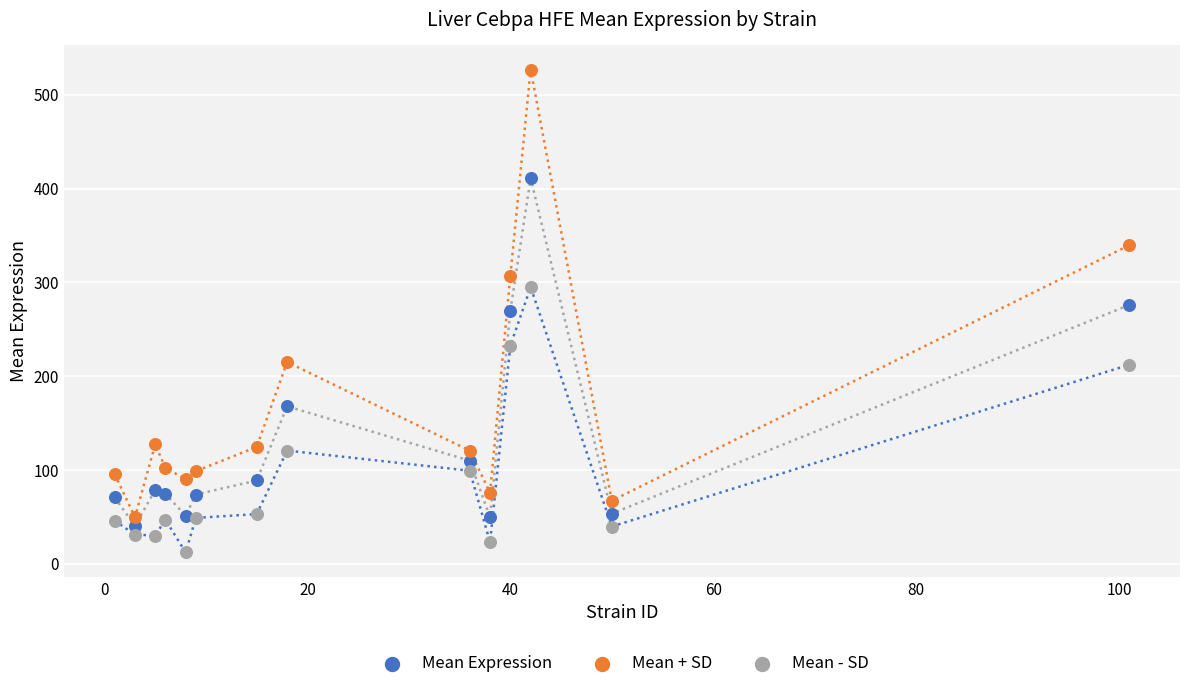

In the Mean - SD series, what Y value is closest to 153?

120.8